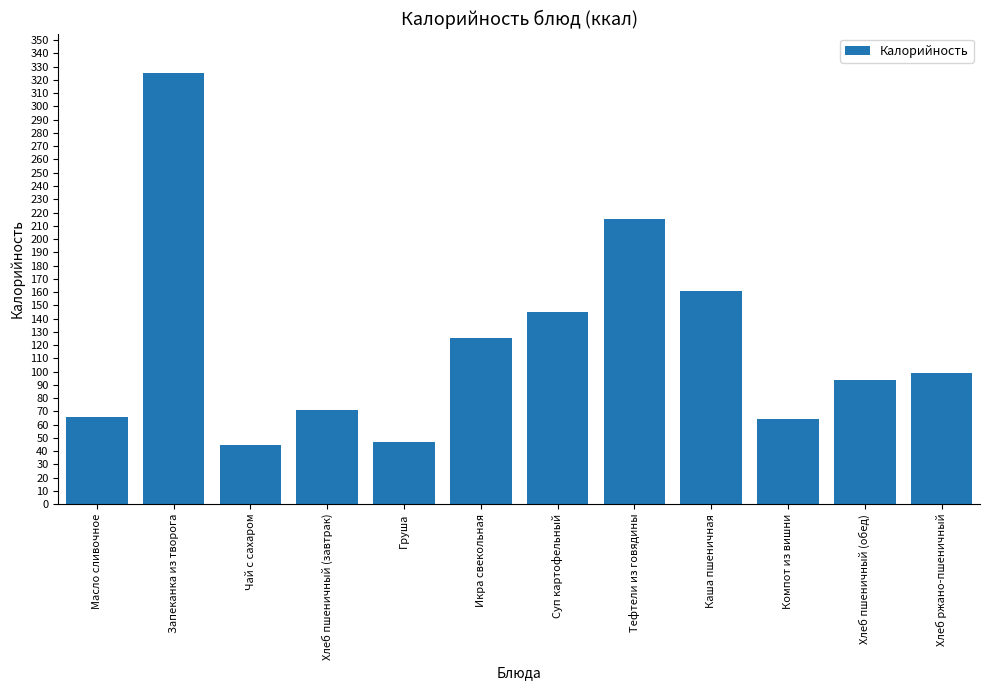

What is the change in value from Суп картофельный to Хлеб пшеничный (обед)?

-51.0